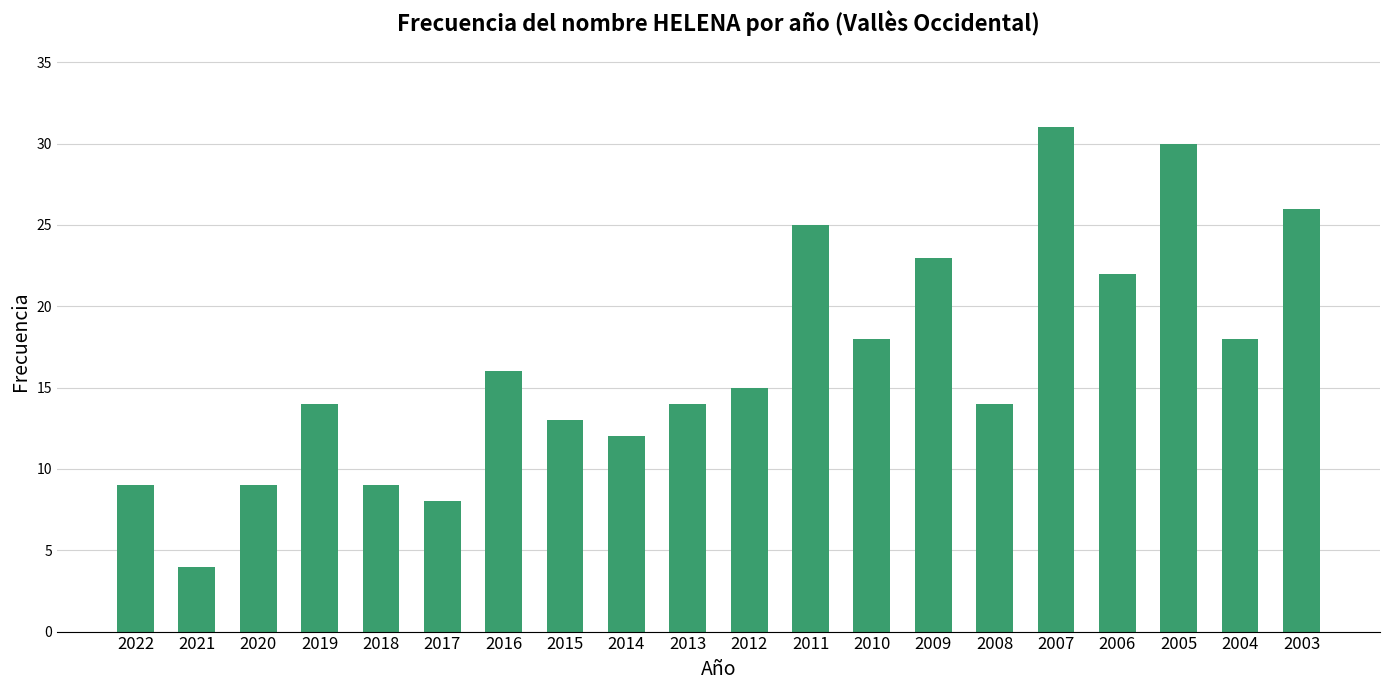

Read the value at 2015.

13